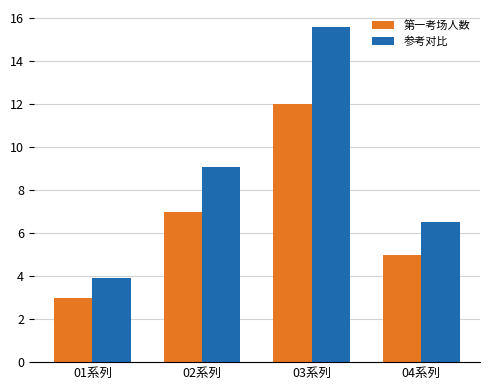

What is the label of the 1st bar from the right?

04系列